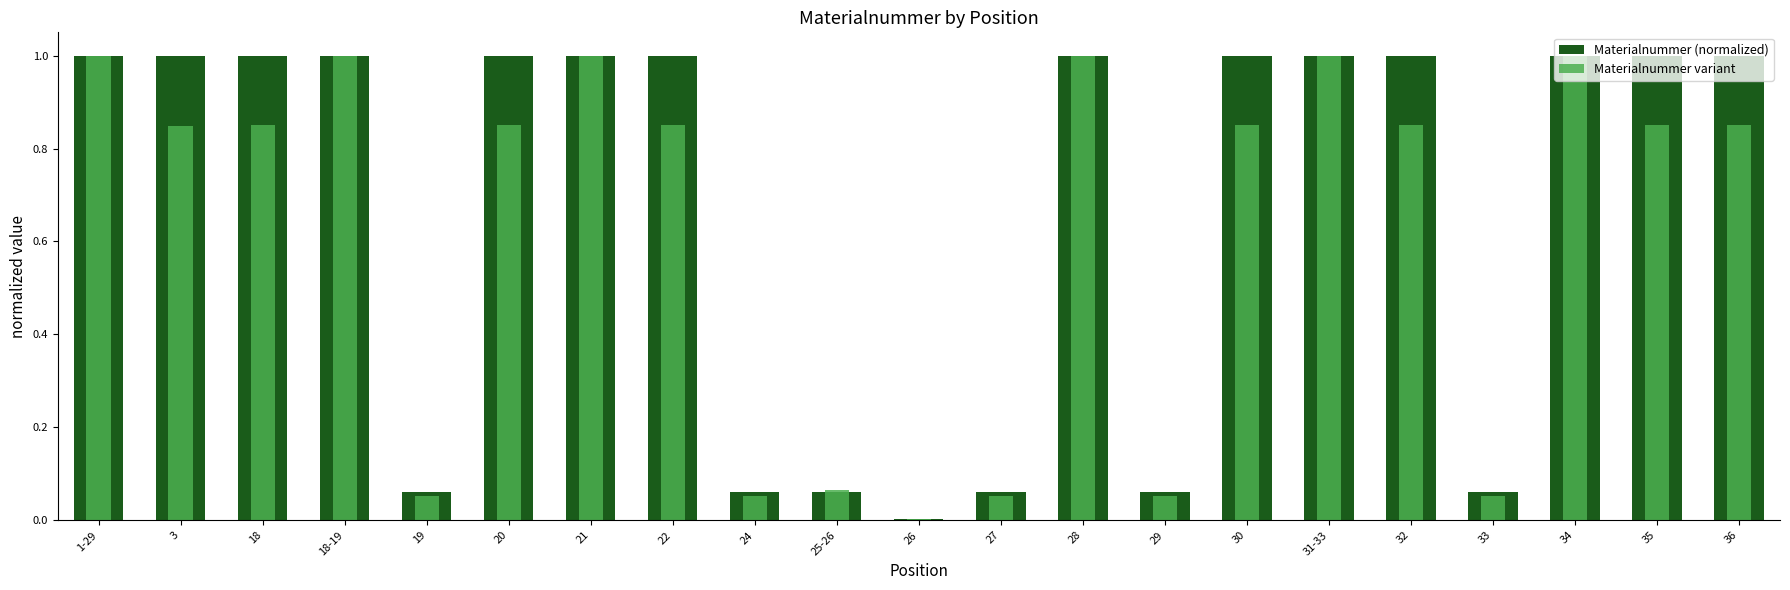

What position from the right is 21?

15